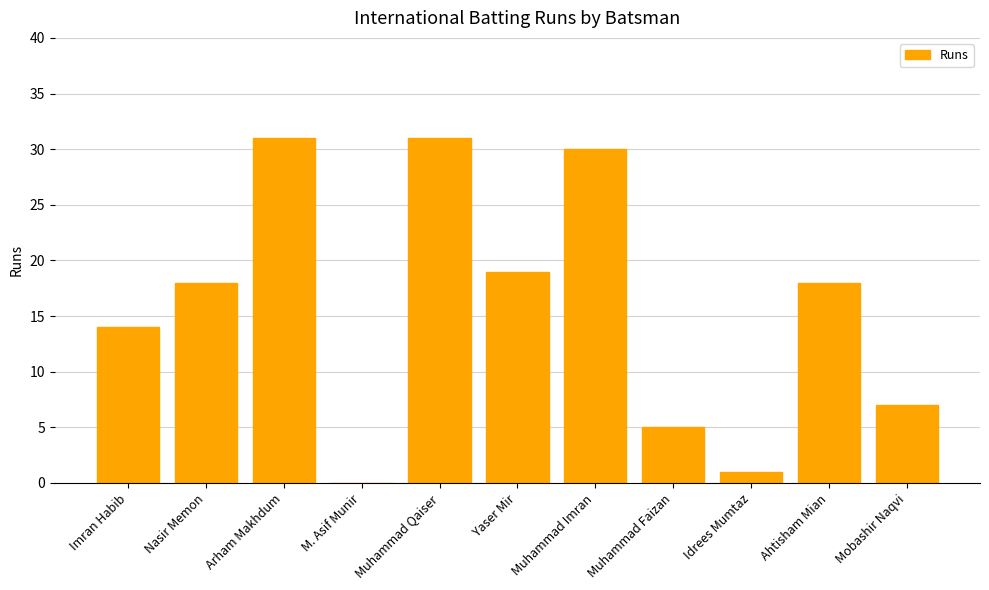

What is the ratio of the value at Ahtisham Mian to the value at Muhammad Imran?

0.6